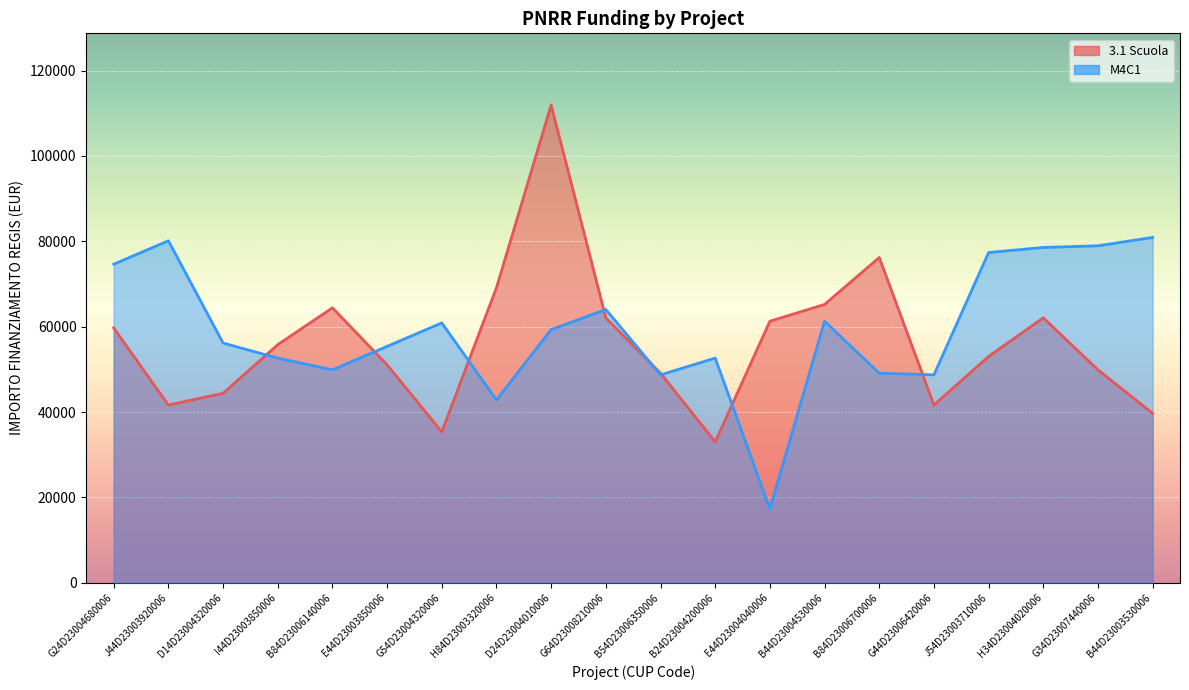

Reading right to left, extract all data points from this chart.

3.1 Scuola: B44D23003530006=39673.2	G34D23007440006=49886.1	H34D23004020006=62063.0	J54D23003710006=53028.5	G44D23006420006=41637.2	B84D23006700006=76203.9	B44D23004530006=65205.4	E44D23004040006=61277.4	B24D23004200006=32995.5	B54D23006350006=49100.5	G64D23008210006=62063.0	D24D23004010006=111949.1	H84D23003320006=69133.5	G54D23004320006=35352.3	E44D23003850006=51064.5	B84D23006140006=64419.8	I44D23003850006=55778.1	D14D23004320006=44386.8	J44D23003920006=41637.2	G24D23004680006=59706.2
M4C1: B44D23003530006=80917.6	G34D23007440006=78953.6	H34D23004020006=78560.8	J54D23003710006=77382.4	G44D23006420006=48707.7	B84D23006700006=49100.5	B44D23004530006=61277.4	E44D23004040006=17283.4	B24D23004200006=52635.7	B54D23006350006=48707.7	G64D23008210006=64027.0	D24D23004010006=59313.4	H84D23003320006=42815.6	G54D23004320006=60884.6	E44D23003850006=55385.3	B84D23006140006=49886.1	I44D23003850006=52635.7	D14D23004320006=56170.9	J44D23003920006=80132.0	G24D23004680006=74632.7